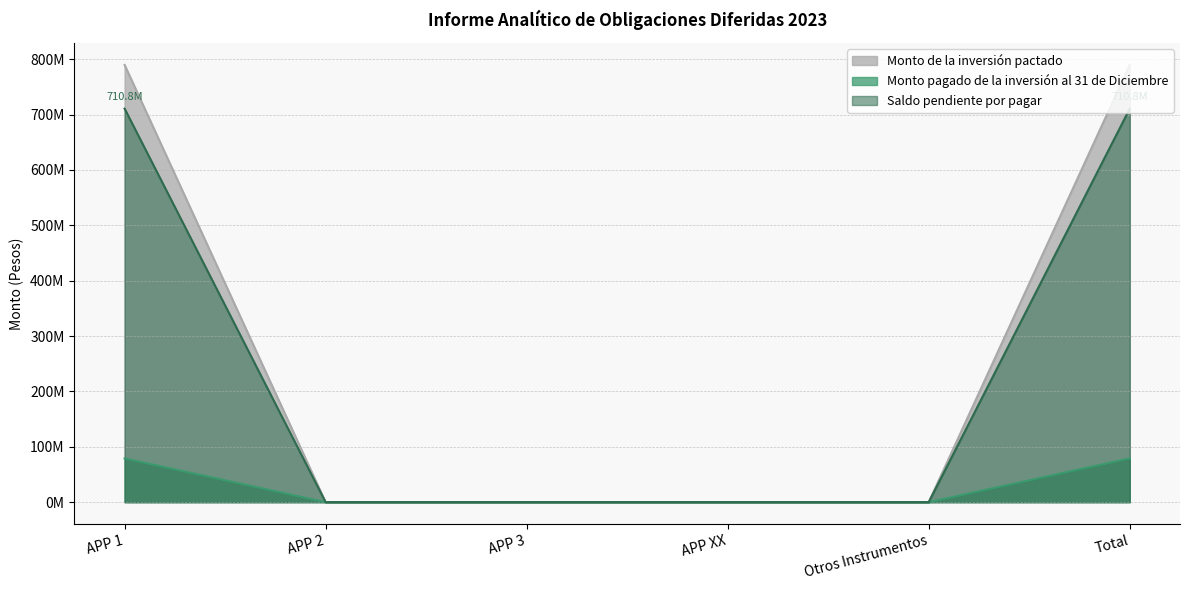

Rank the series at APP XX from highest to lowest value.

Monto de la inversión pactado, Monto pagado de la inversión al 31 de Diciembre, Saldo pendiente por pagar